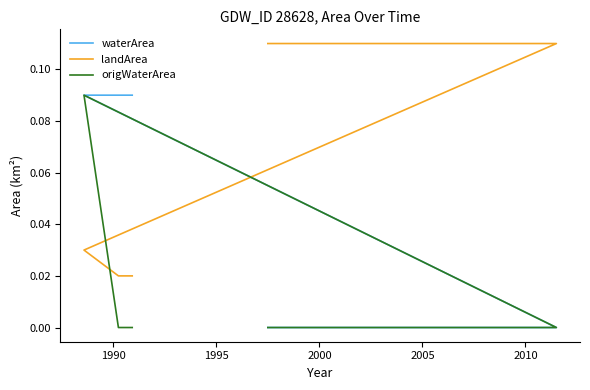

How many lines are shown in the chart?

3